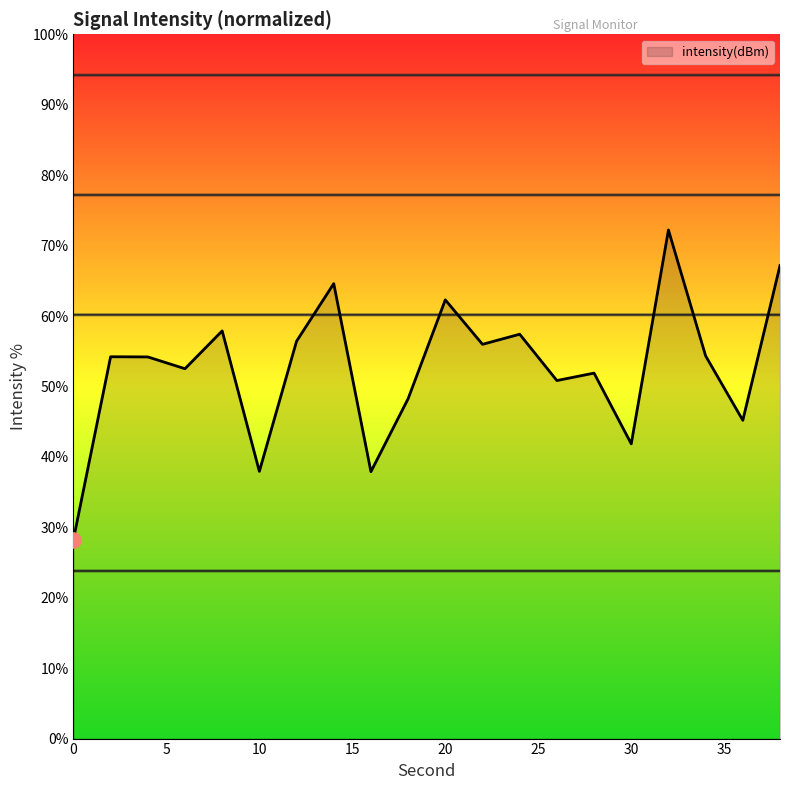

What is the difference between the maximum and minimum values?

43.9